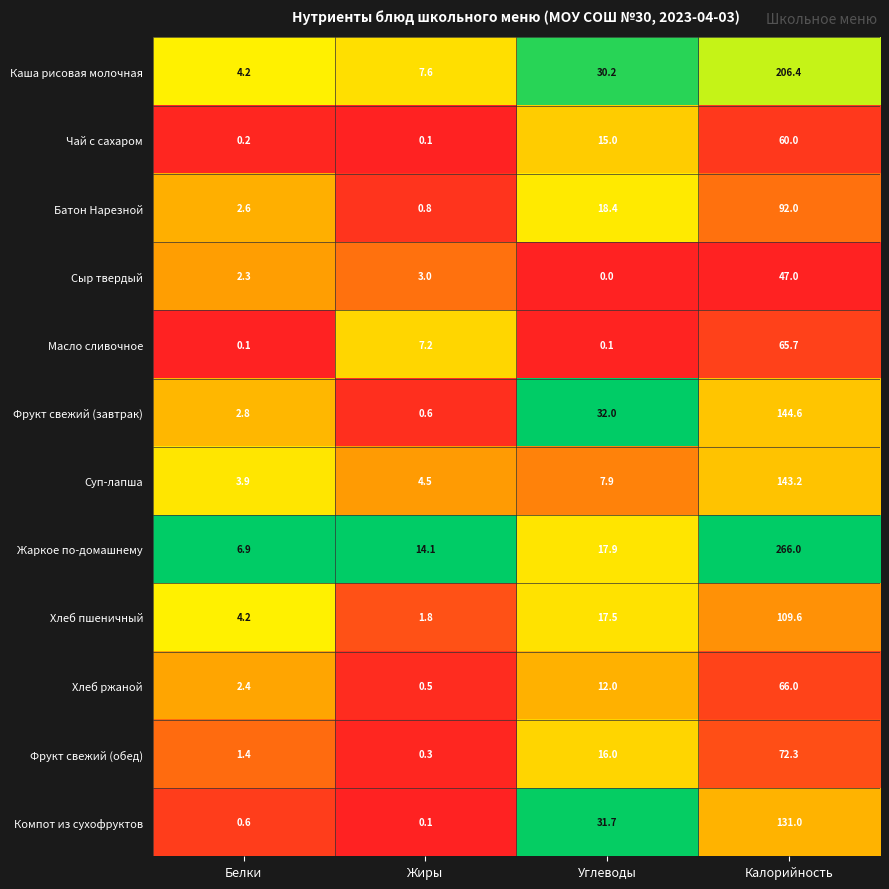

What is the average value of the Чай с сахаром series?

18.8